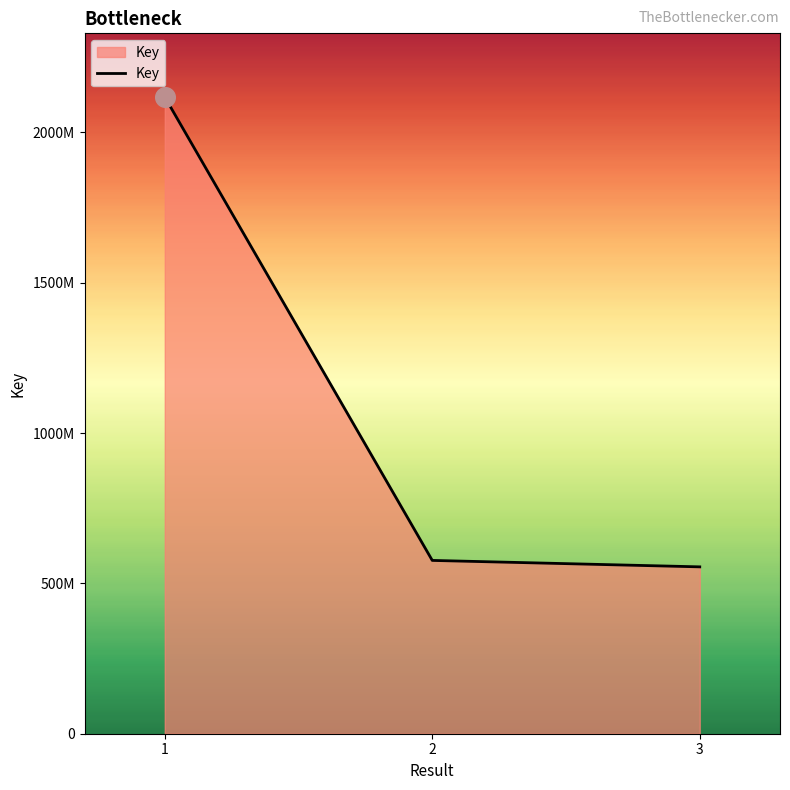

Which has a higher value, 3 or 2?

2